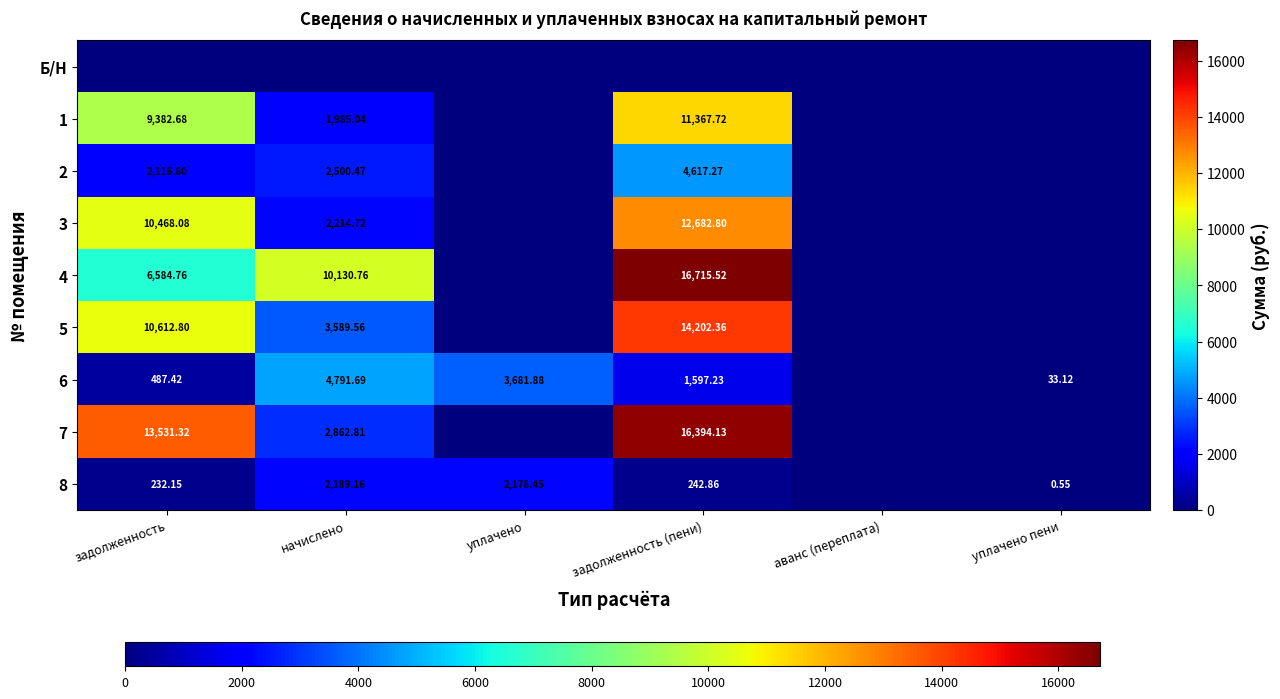

How many distinct data groups are displayed?

9